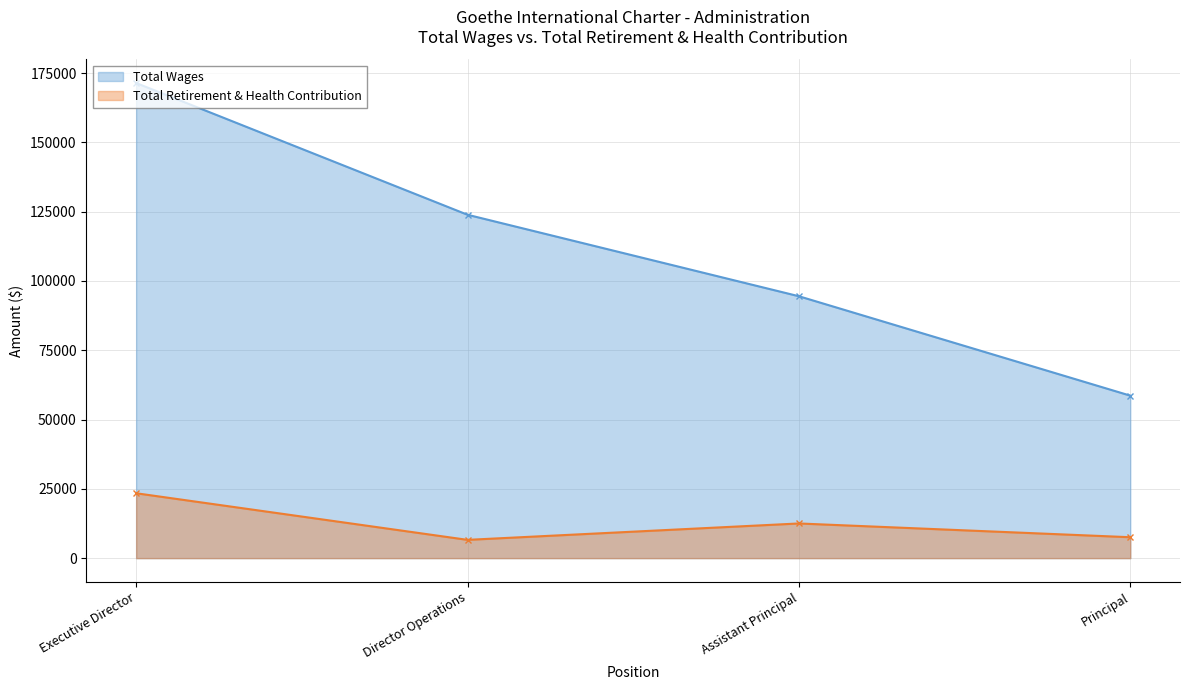

True or false: Total Wages and Total Retirement & Health Contribution intersect in this chart.

False